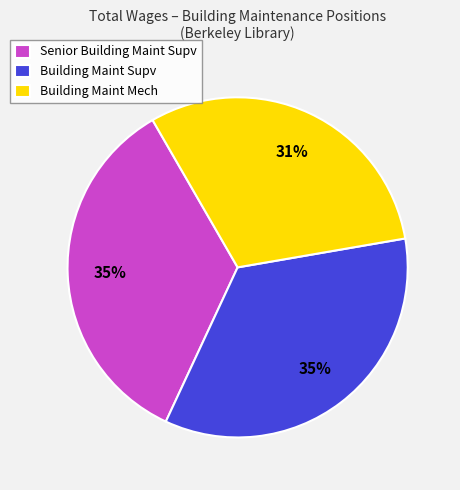

To the nearest percent, what is the average slice percentage?

33%